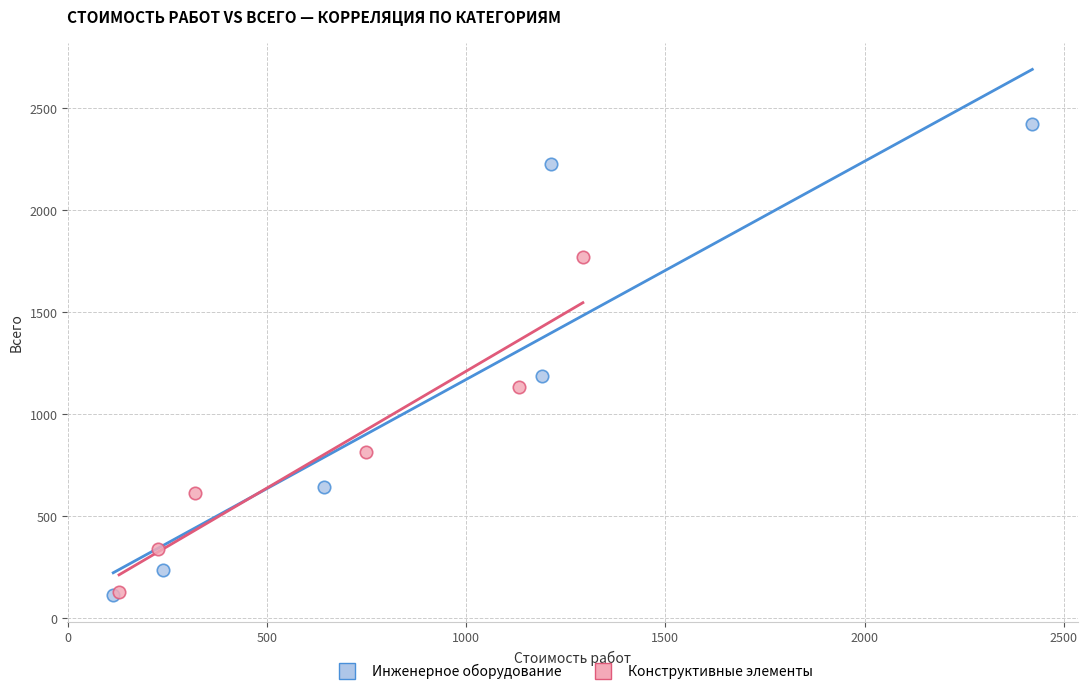

Which series has the largest Y range (max minus min)?

Инженерное оборудование